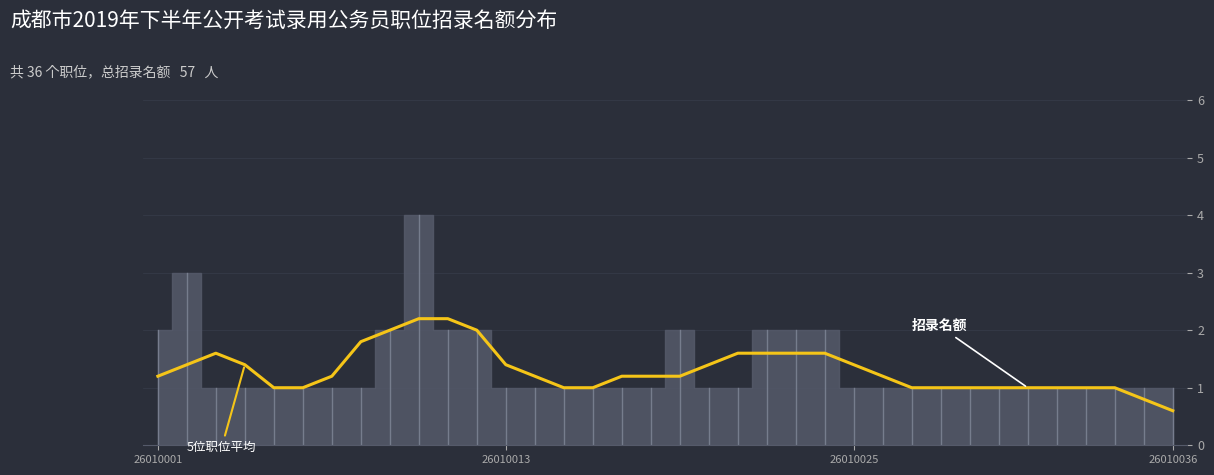

What is the average value?

1.3